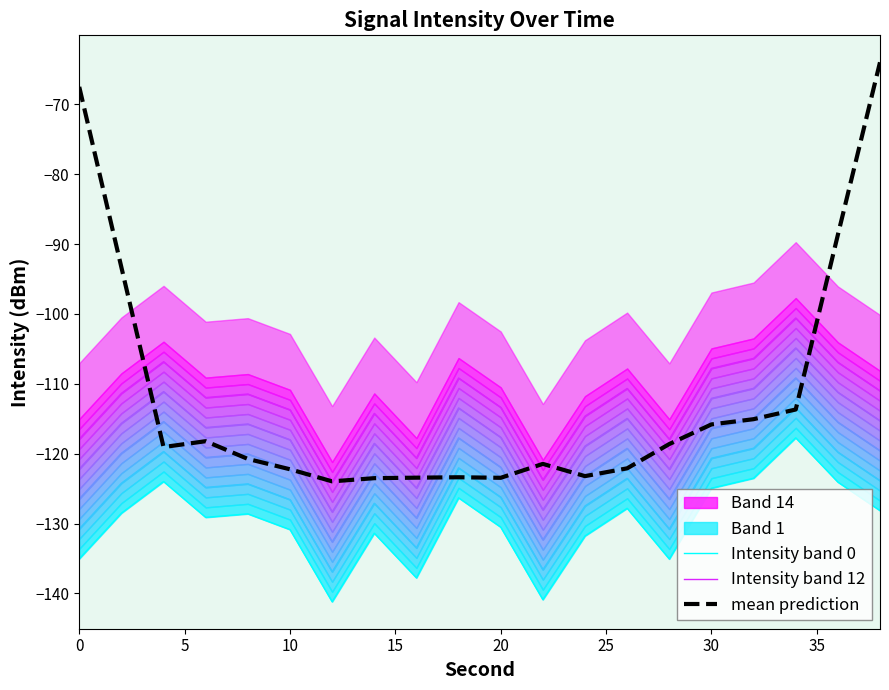

True or false: Intensity band 0 and mean prediction intersect in this chart.

False